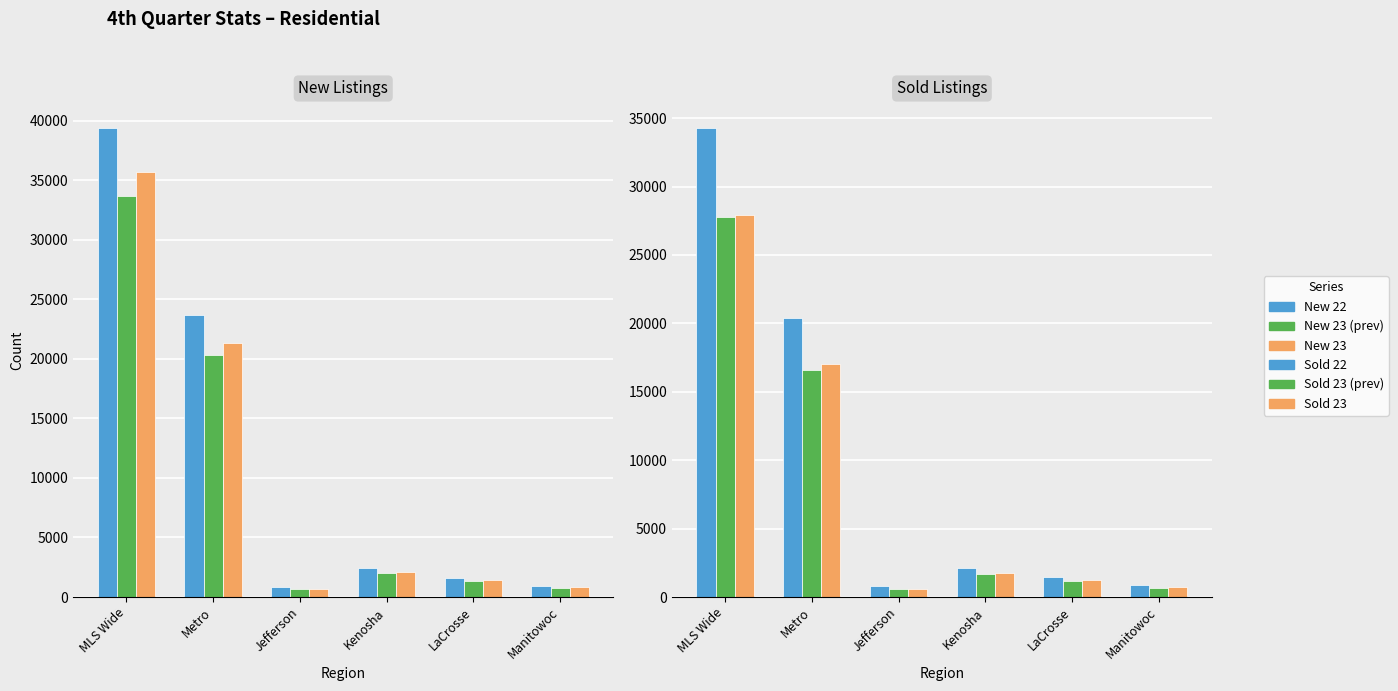

The New 22 series shows 490 at Manitowoc. True or false?

False